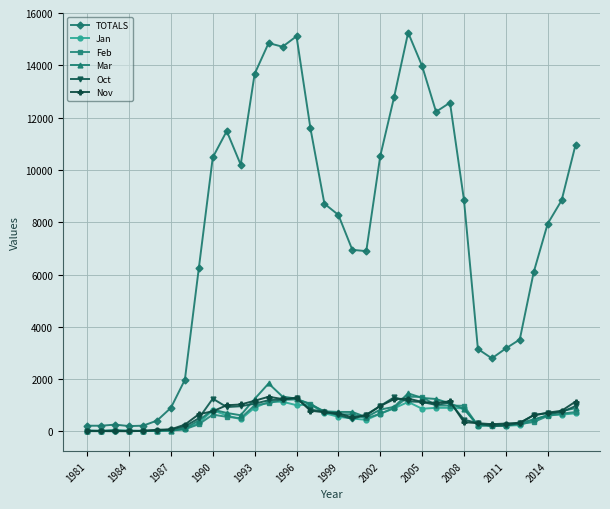

At how many categories does at least one series exceed 4074?

24